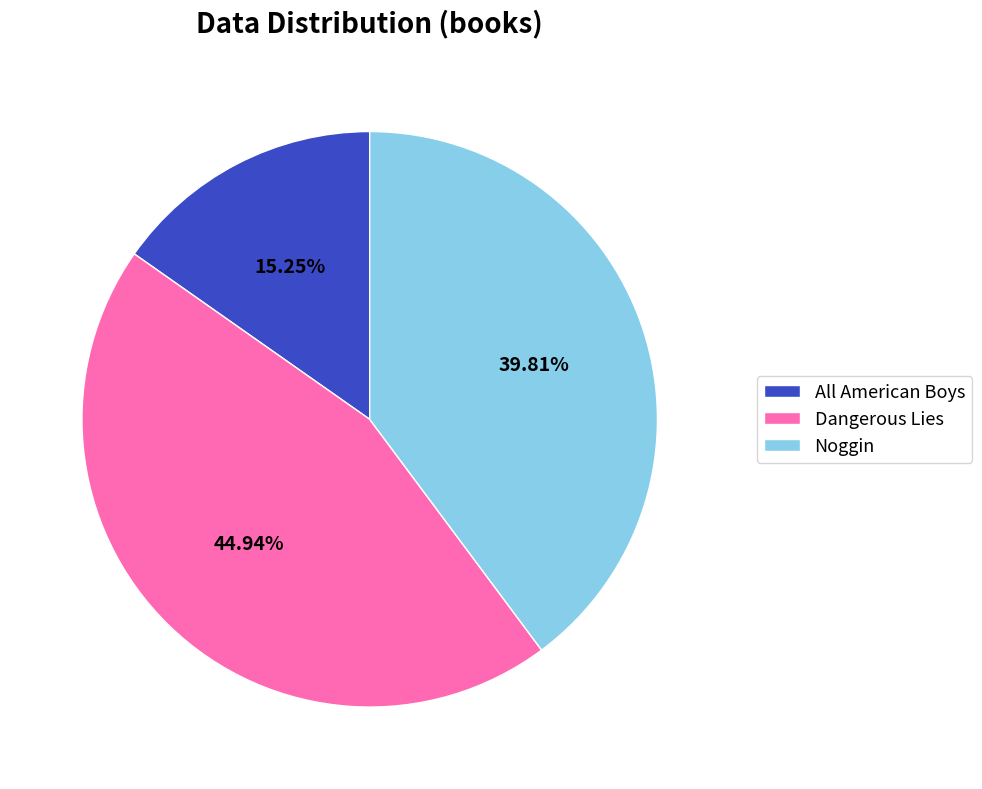

Which slice is the largest?

Dangerous Lies